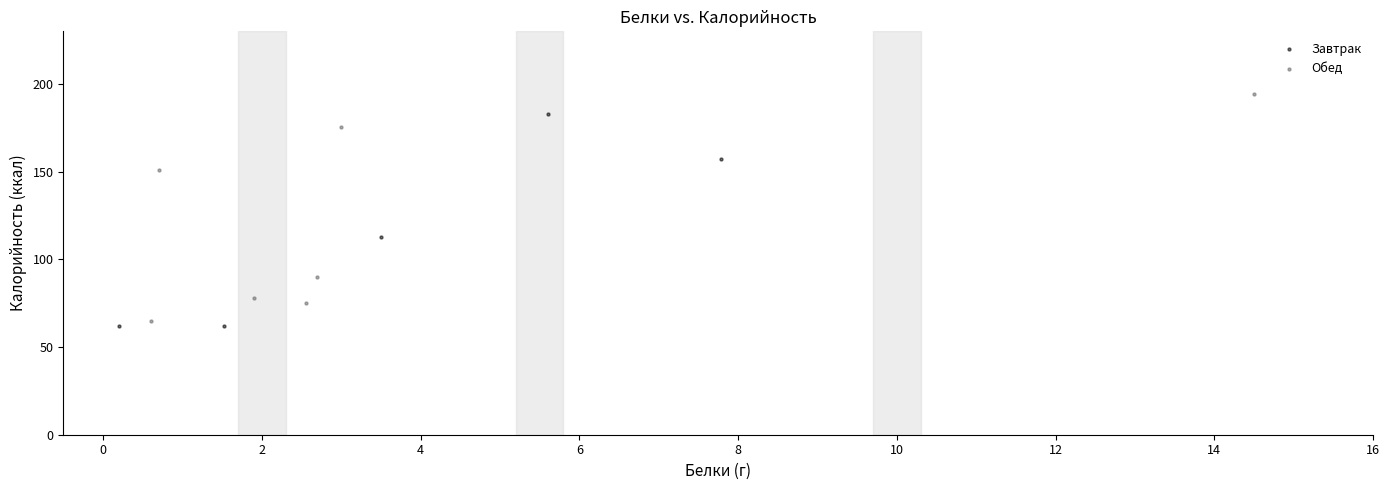

Which series reaches the minimum Y coordinate?

Завтрак